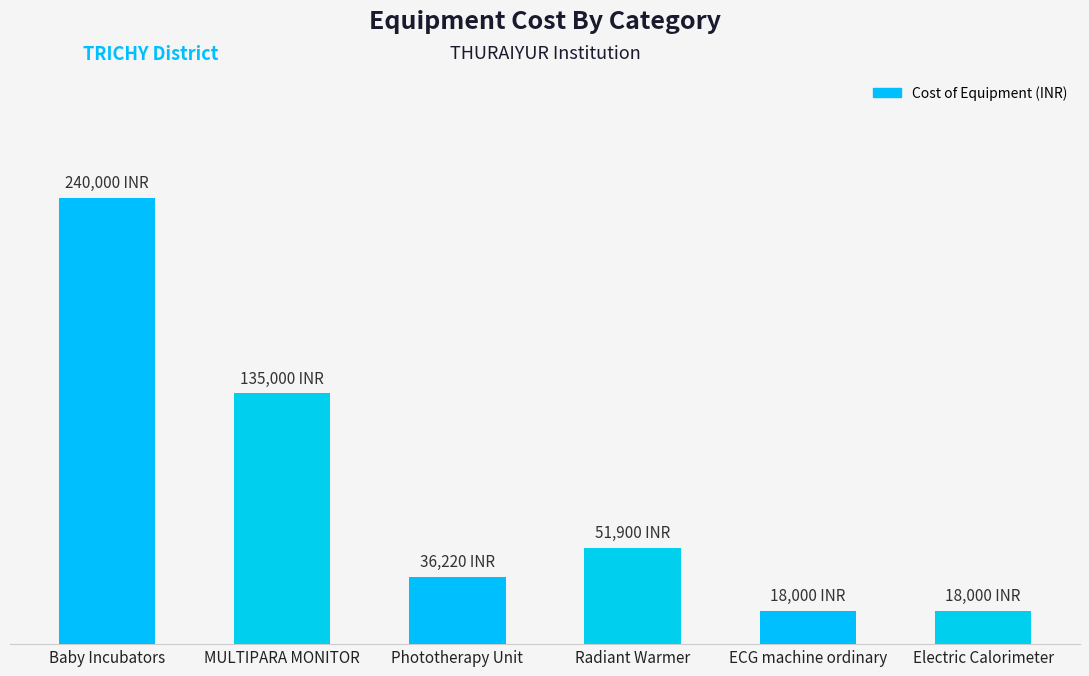

Are the bars horizontal?

No